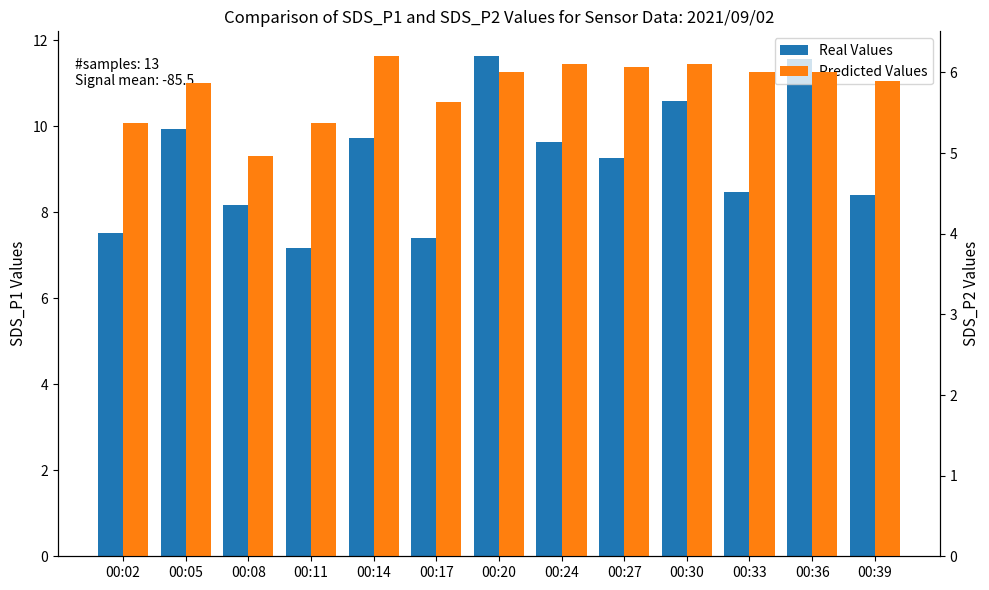

What is the sum of all Real Values values?

119.5